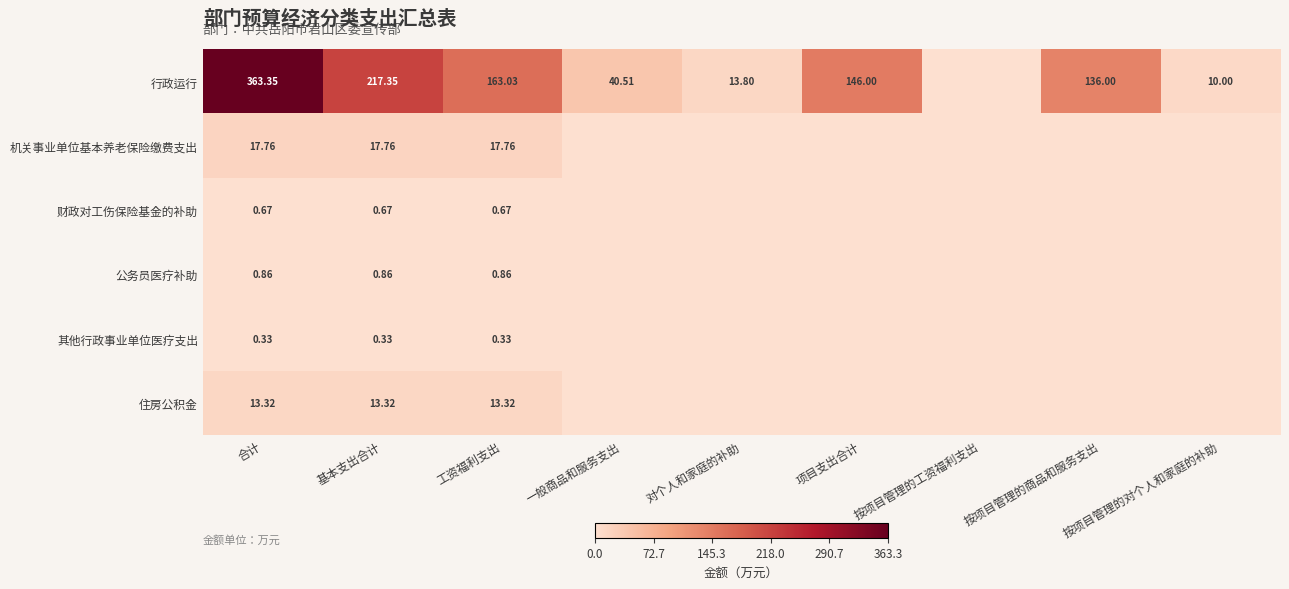

Which category has the highest value across all series?

合计